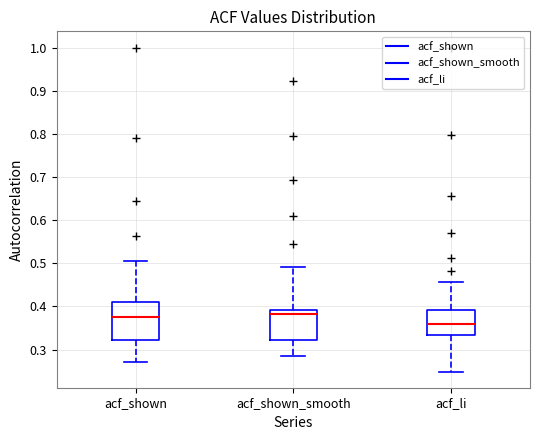

Where is the lower edge of the box for acf_shown_smooth on the y-axis? The values are not printed on the chart, so give them approximately, as read against the axis.

0.32